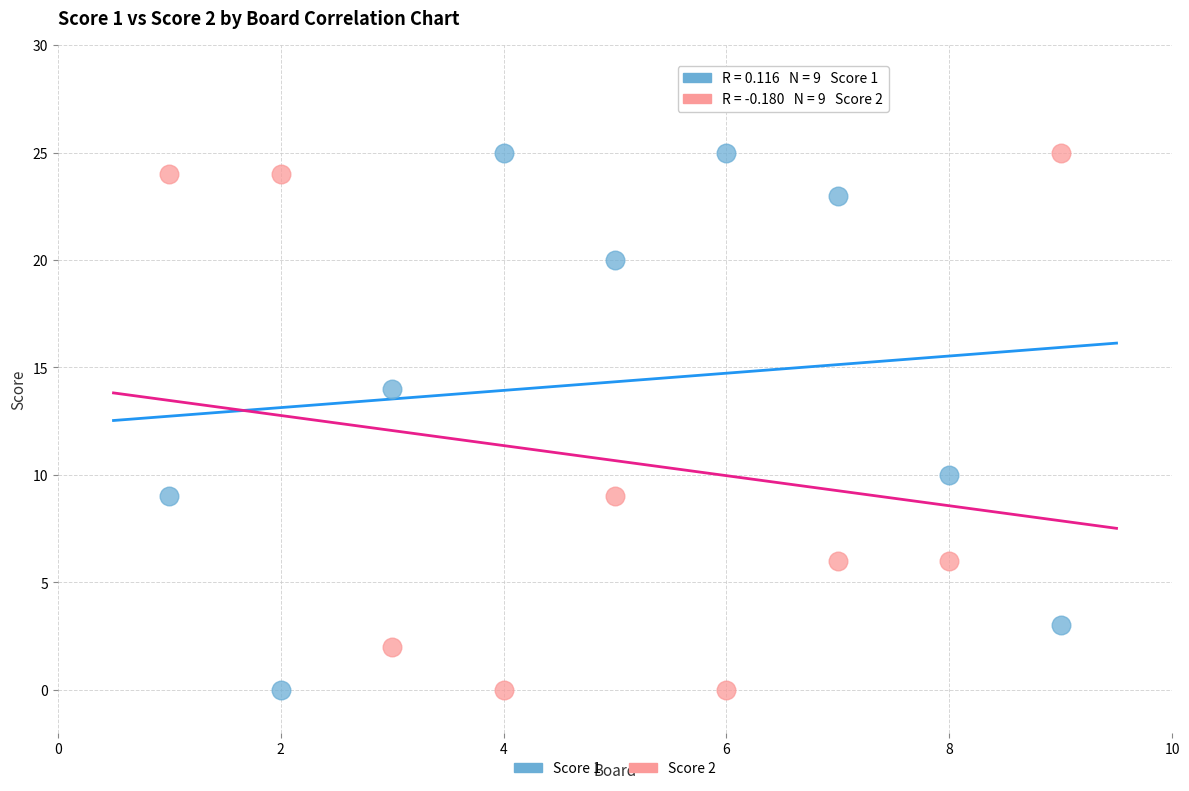

What is the X range (max minus min) for the scatter plot?

8